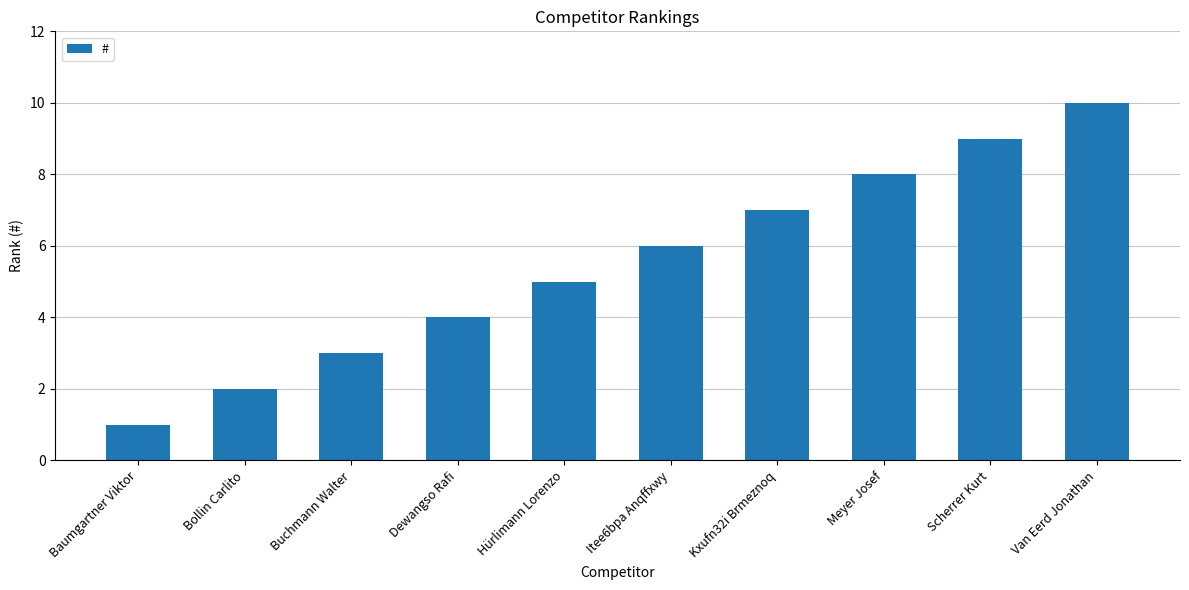

Reading left to right, what are all the values shown in this chart?

Baumgartner Viktor=1	Bollin Carlito=2	Buchmann Walter=3	Dewangso Rafi=4	Hürlimann Lorenzo=5	Itee6bpa Anqffxwy=6	Kxufn32i Brmeznoq=7	Meyer Josef=8	Scherrer Kurt=9	Van Eerd Jonathan=10